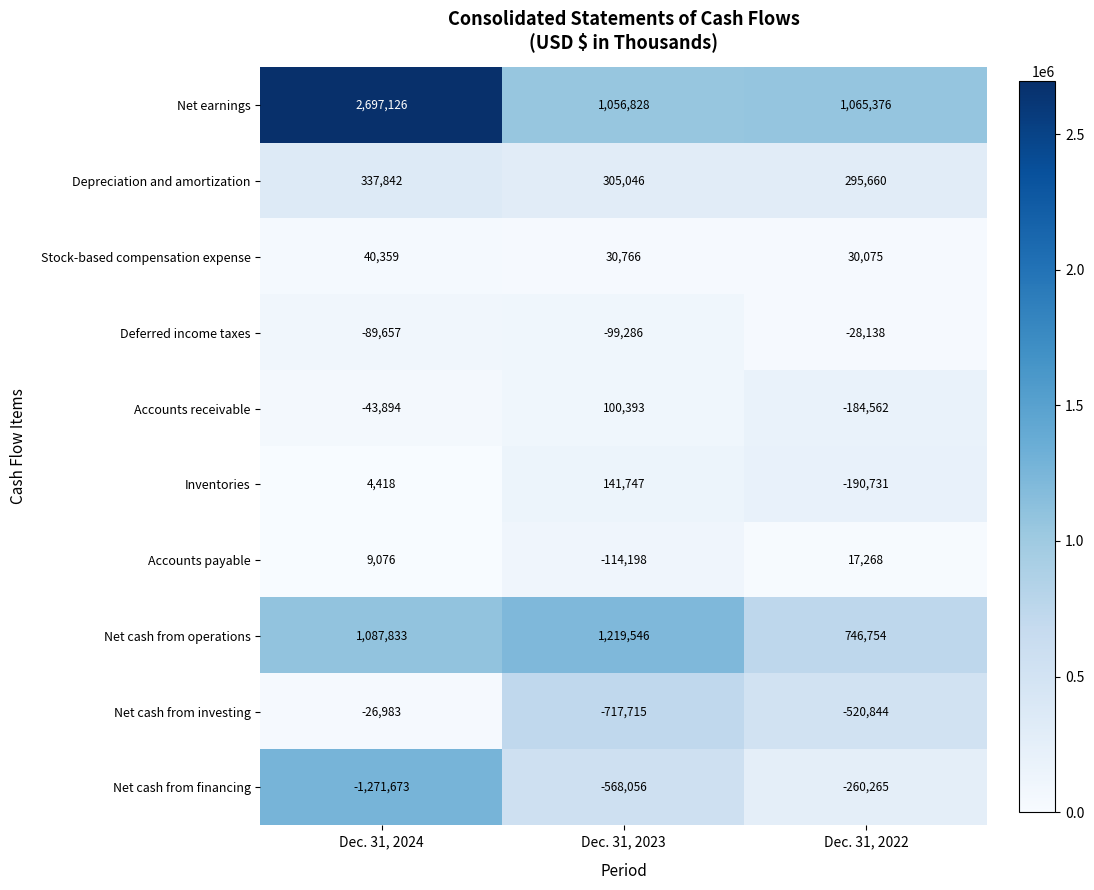

Rank the series at Dec. 31, 2024 from lowest to highest value.

Net cash from financing, Deferred income taxes, Accounts receivable, Net cash from investing, Inventories, Accounts payable, Stock-based compensation expense, Depreciation and amortization, Net cash from operations, Net earnings